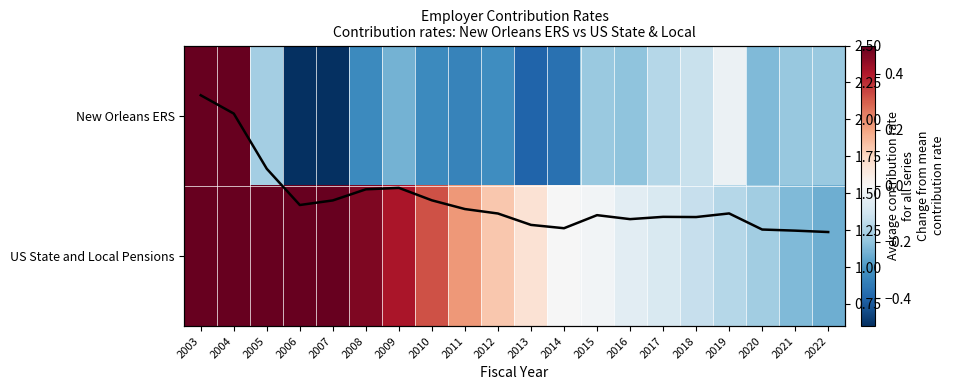

What is the difference between the maximum and minimum values in the US State and Local Pensions series?

1.0